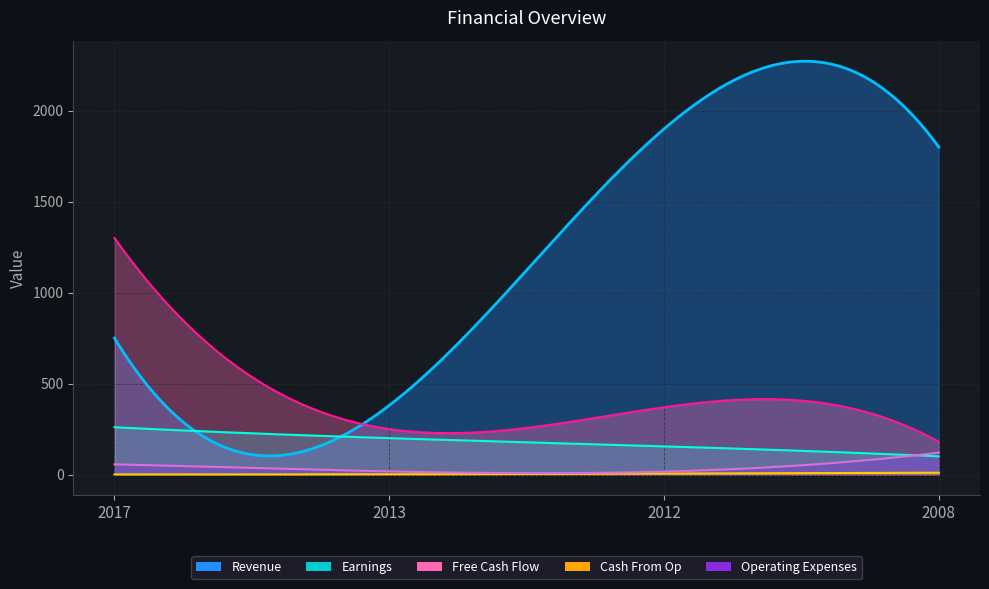

Rank the categories by Free Cash Flow value from lowest to highest.

2008, 2013, 2012, 2017